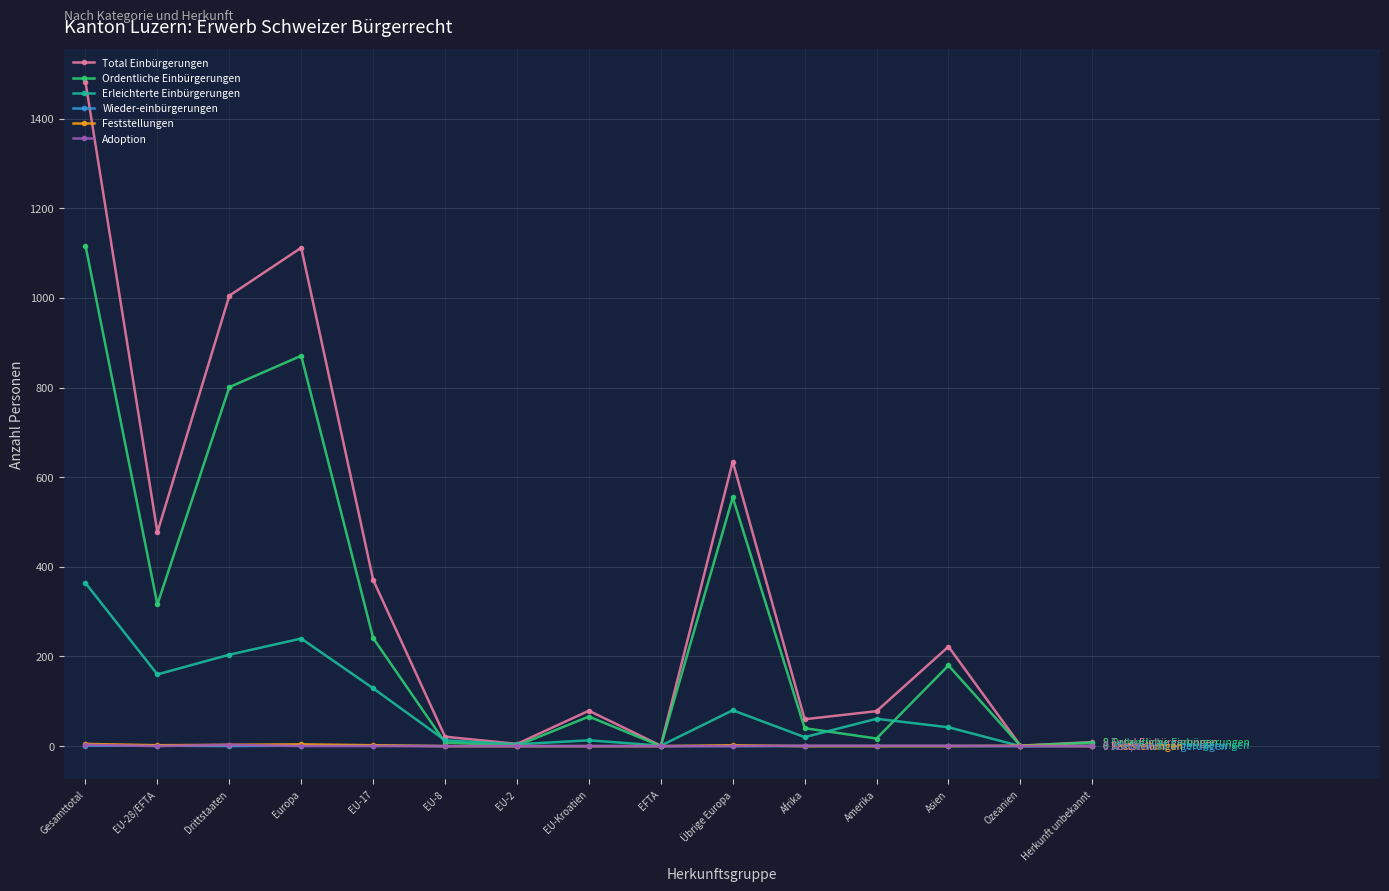

Which category has the highest value in the Total Einbürgerungen series?

Gesamttotal